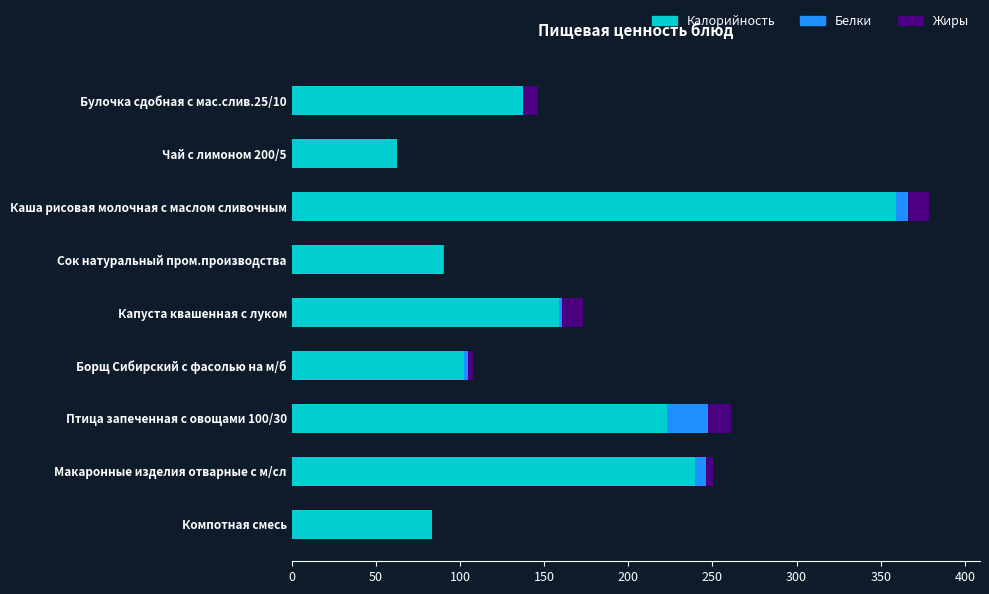

True or false: Калорийность has a value of 22.1 at Компотная смесь.

False